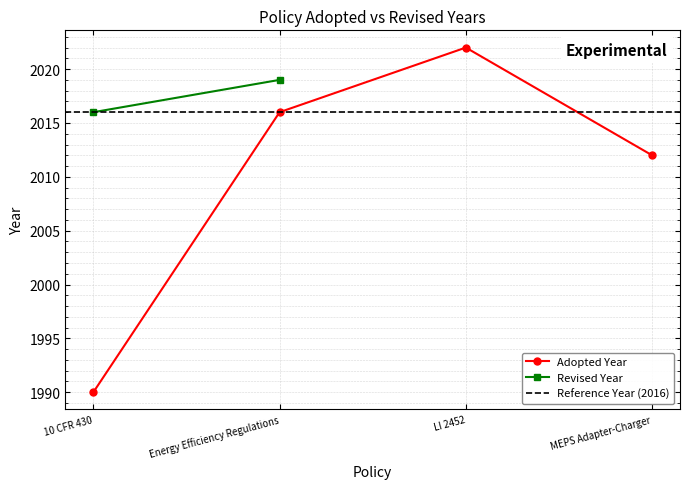

What is the value of the 3rd point from the left?

2022